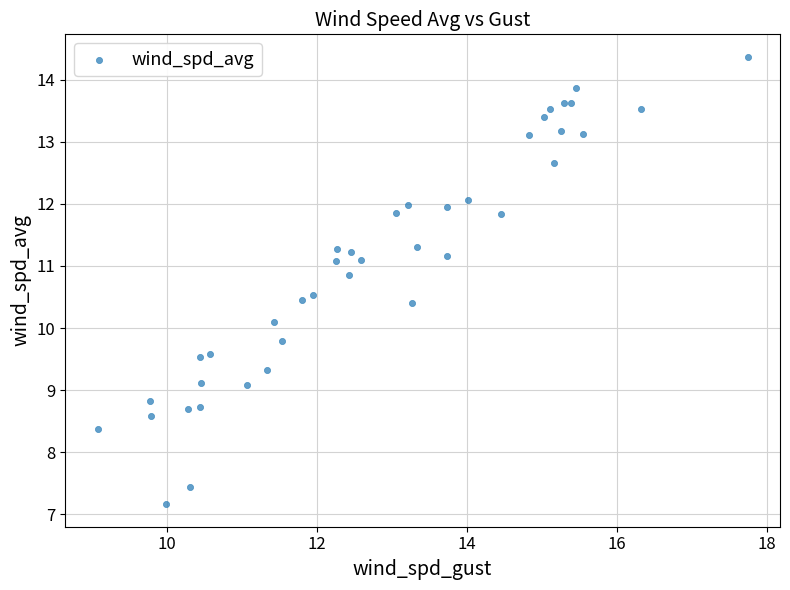

What Y value in the scatter plot is closest to 10?

10.1